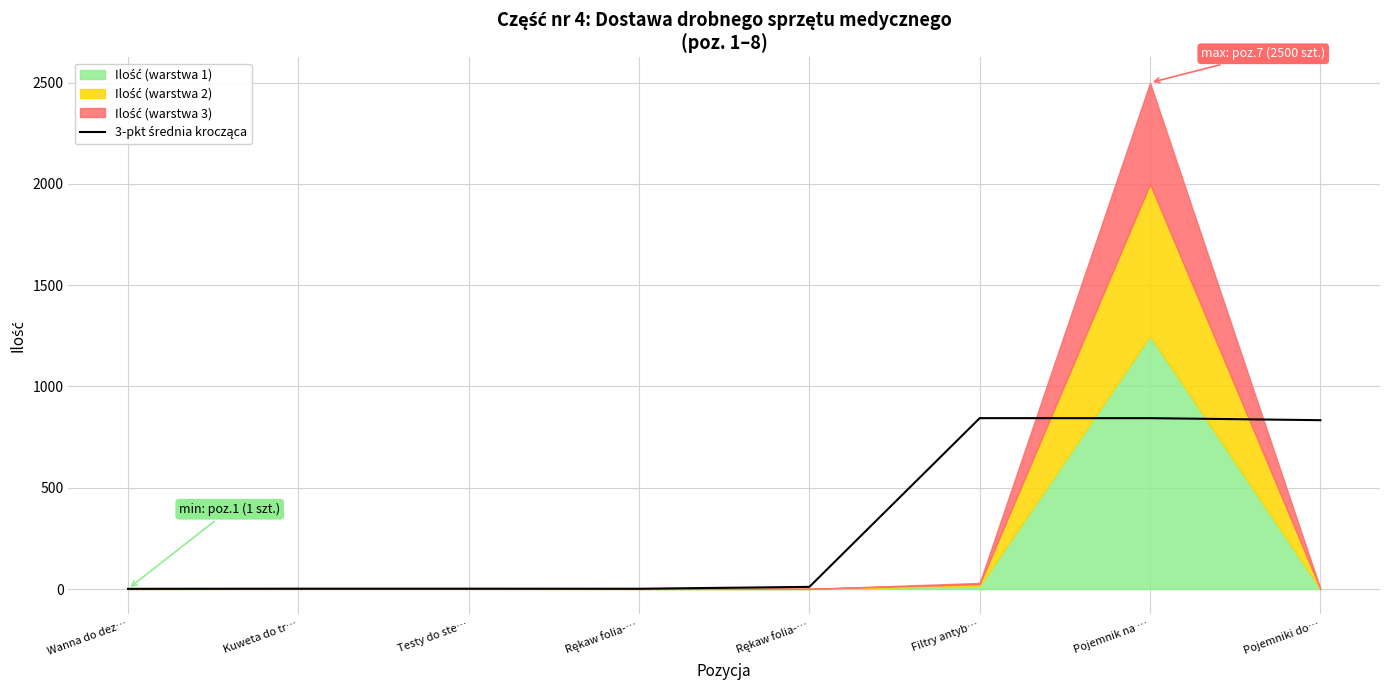

What is the value of the 4th point from the left?

1.3